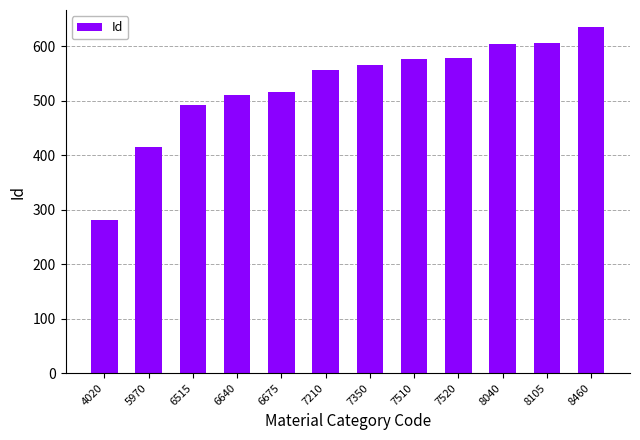

What is the sum of the values at 4020 and 8040?

886